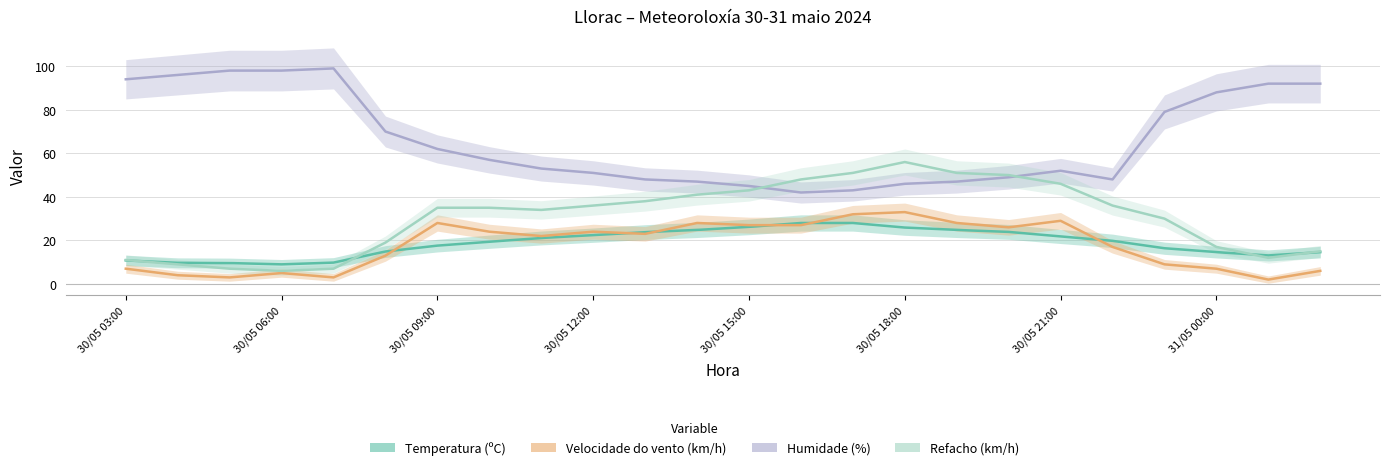

At which category is the sum across all series the highest?

30/05 18:00